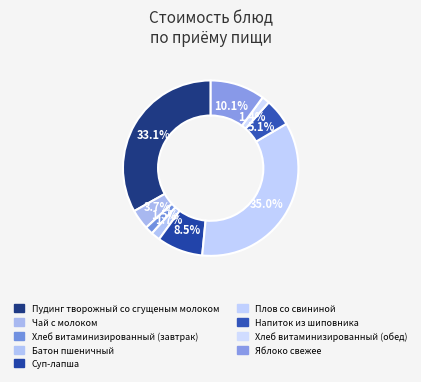

To the nearest percent, what is the average slice percentage?

11%